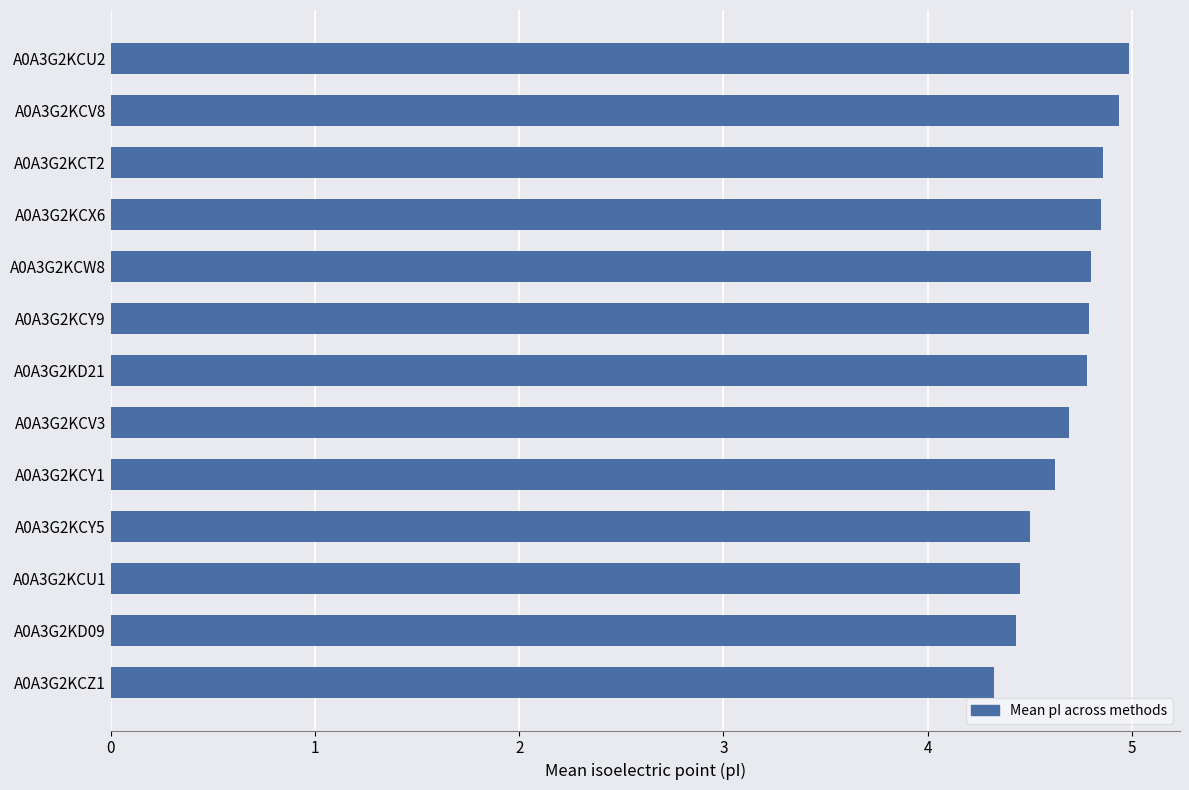

What is the difference between the maximum and minimum values?

0.7